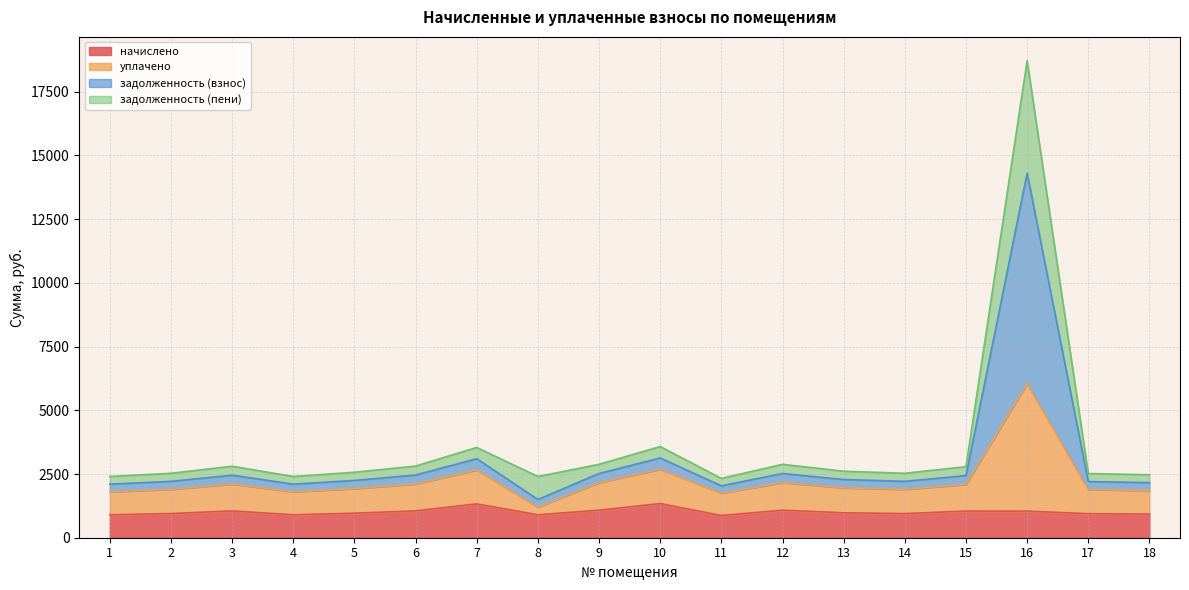

At which category is the sum across all series the highest?

16